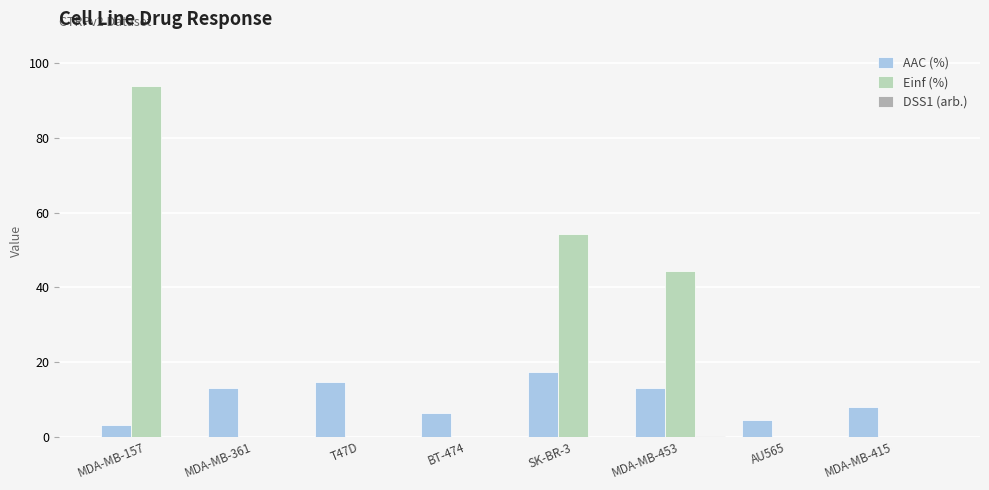

What is the maximum value for AAC (%)?

17.3